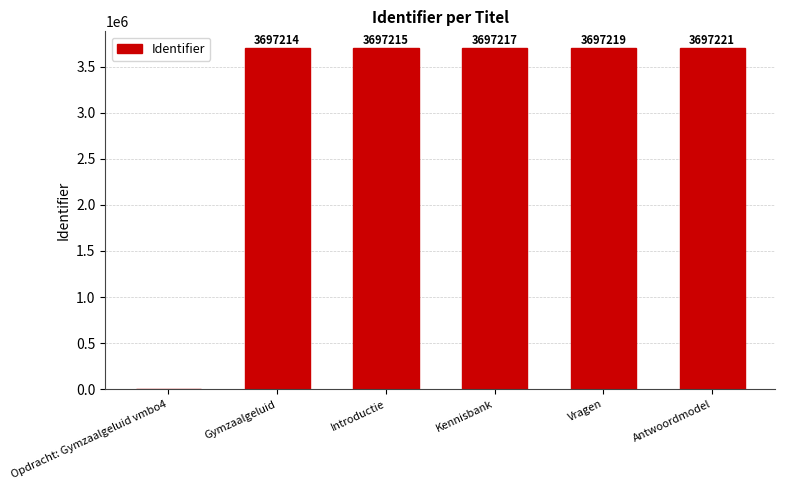

Which label corresponds to the largest value in the chart?

Antwoordmodel